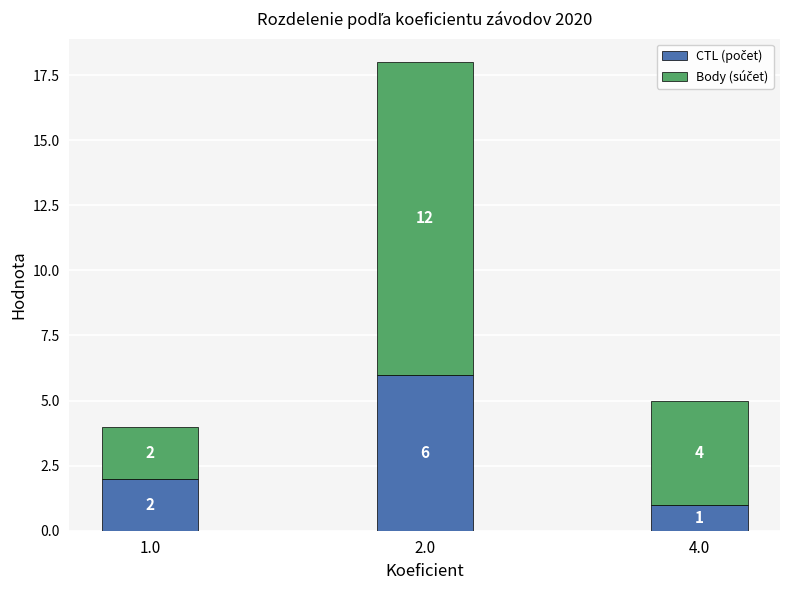

How many data points does each series have?

3